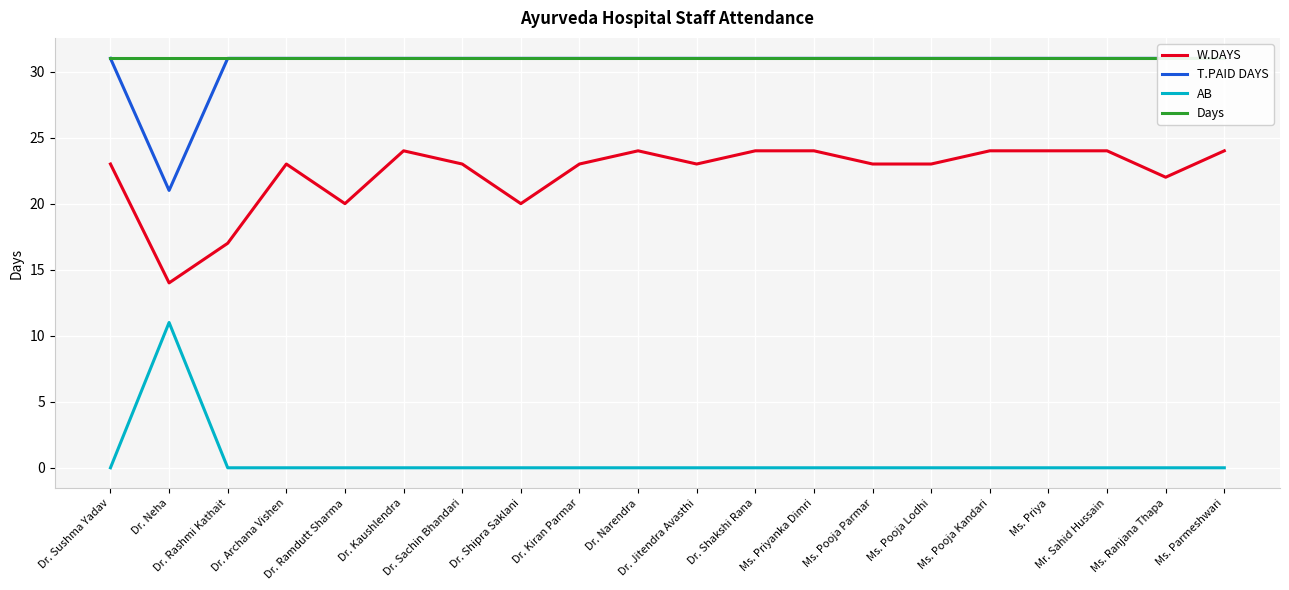

Reading left to right, transcribe all the data shown in this chart.

W.DAYS: 23	14	17	23	20	24	23	20	23	24	23	24	24	23	23	24	24	24	22	24
T.PAID DAYS: 31	21	31	31	31	31	31	31	31	31	31	31	31	31	31	31	31	31	31	31
AB: 0	11	0	0	0	0	0	0	0	0	0	0	0	0	0	0	0	0	0	0
Days: 31	31	31	31	31	31	31	31	31	31	31	31	31	31	31	31	31	31	31	31